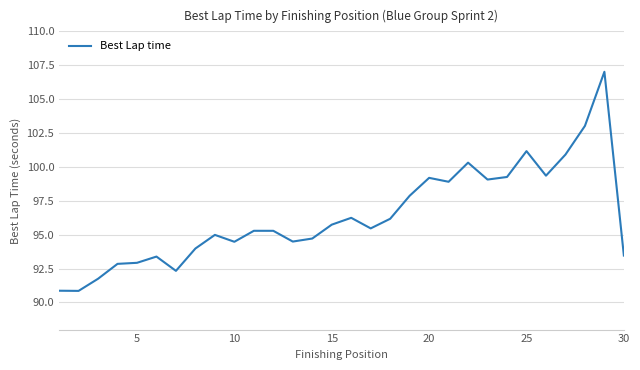

What is the minimum value shown in the chart?

90.9